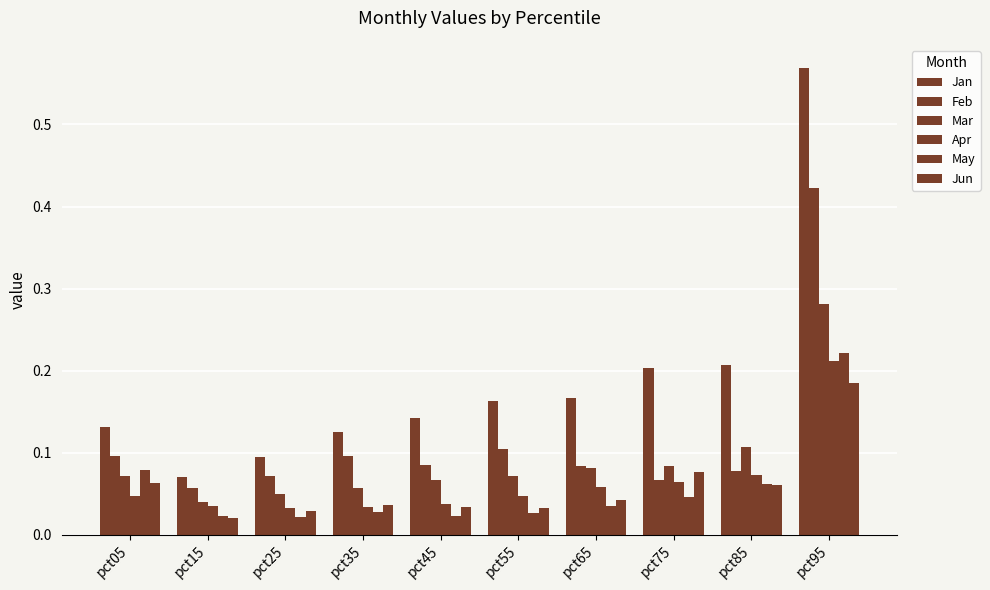

Does the chart contain any negative values?

No